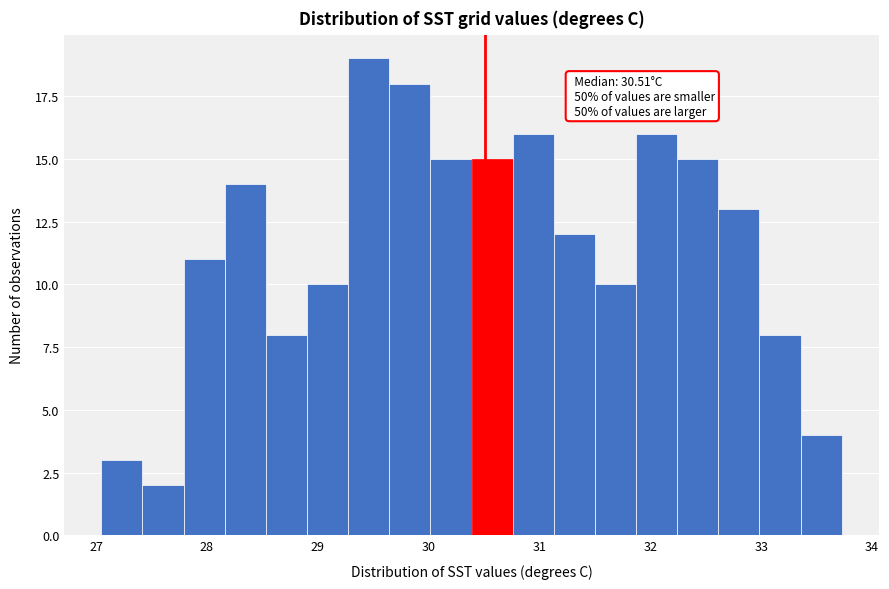

Read against the x-axis, roughly where is the centre of the tallest bar?

29.5